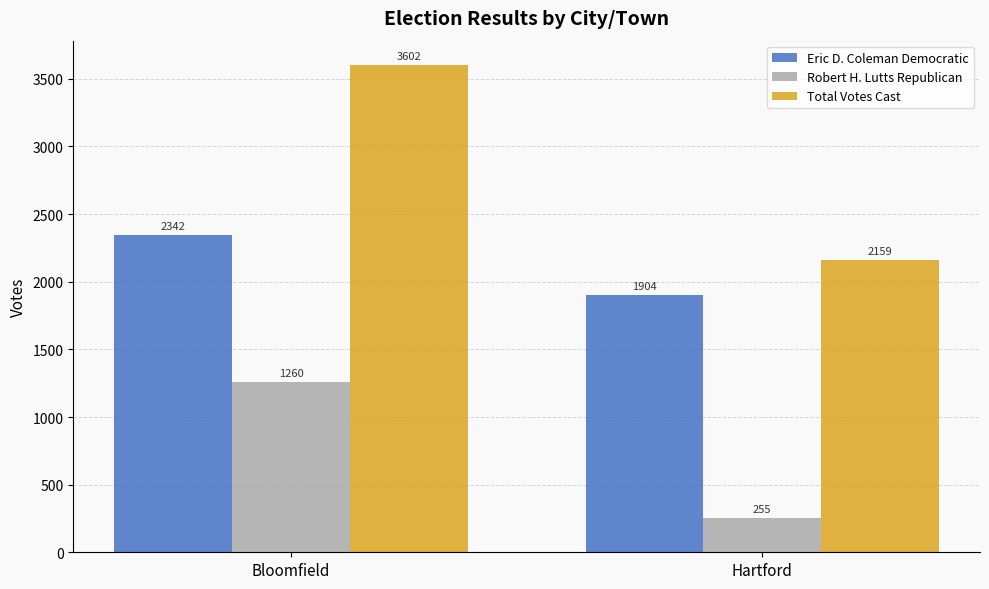

What position from the left is Hartford?

2